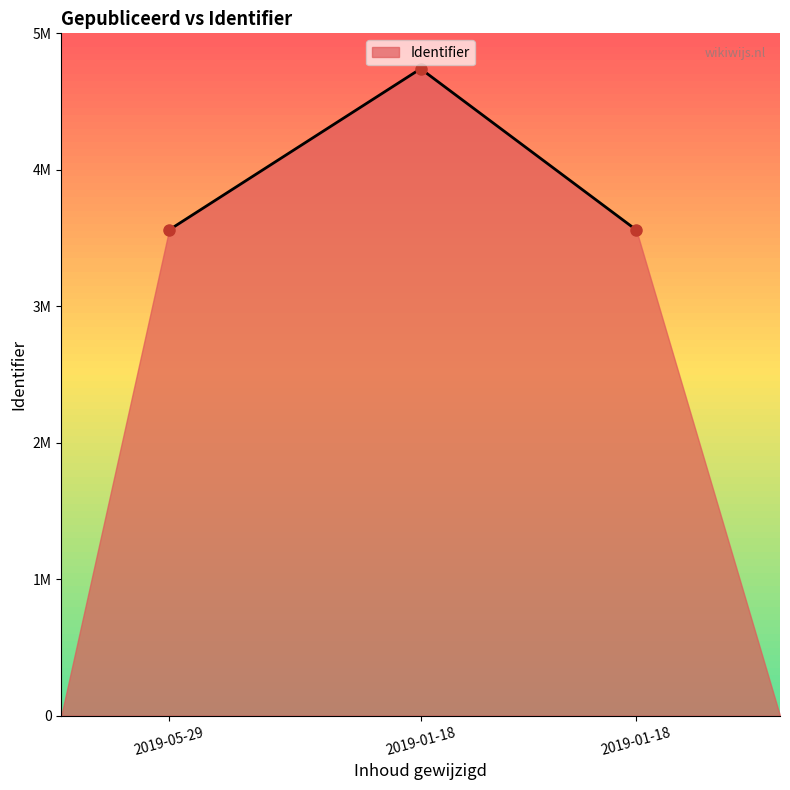

Rank the categories by value from lowest to highest.

2019-05-29, 2019-01-18, 2019-01-18